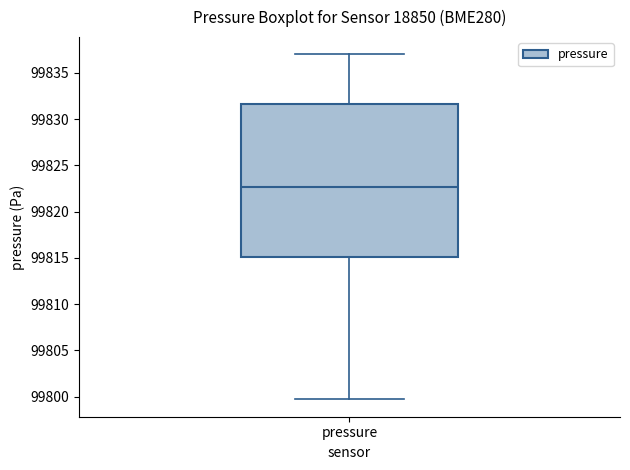

Read this box plot against the y-axis: the position of the median line, the range covered by the box, and the ends of both whiskers. The values are not printed on the chart, so give them approximately, as read against the axis.

median 99822.5, box 99815.0 to 99831.5, whiskers 99799.5 to 99837.0